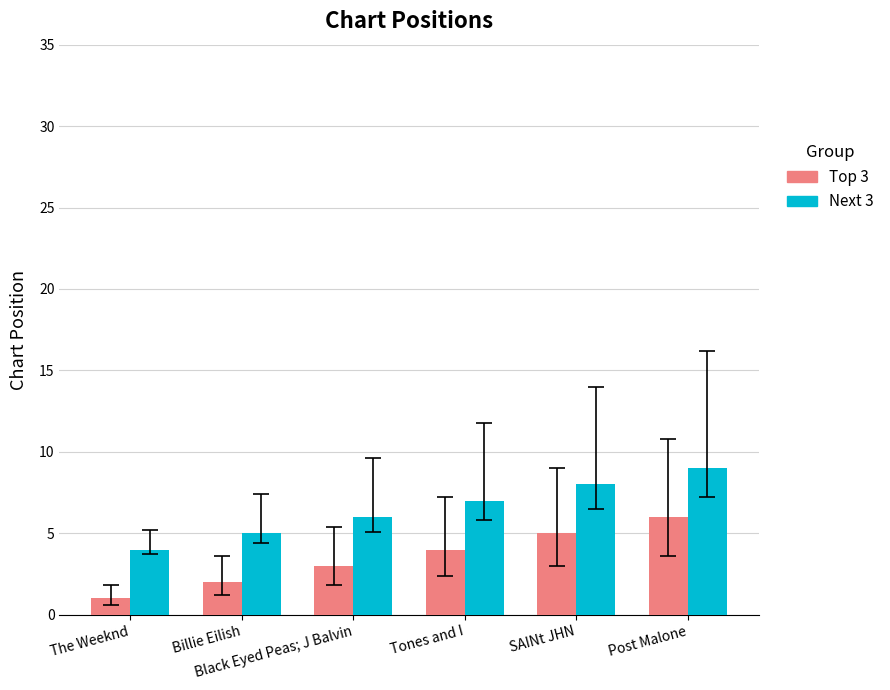

Are the bars horizontal?

No